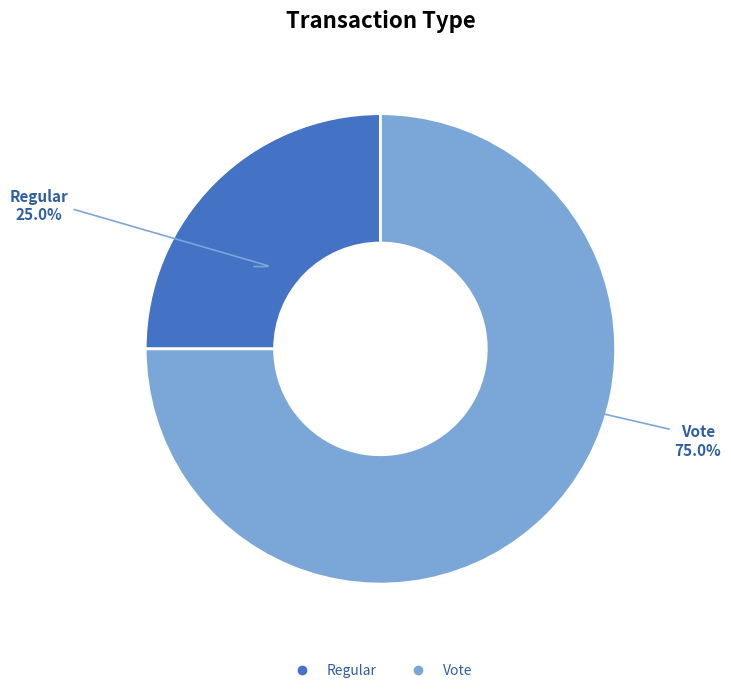

Between Regular and Vote, which is larger?

Vote